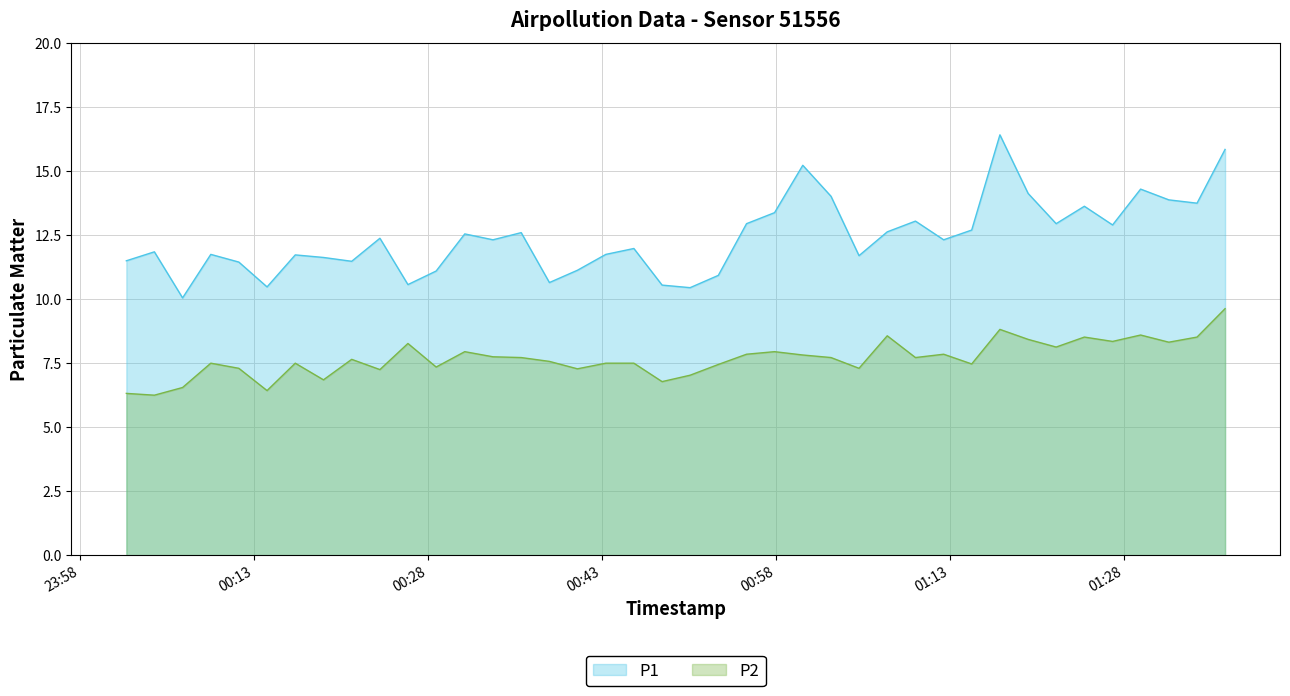

What is the difference between the maximum and second lowest values in the P2 series?

3.3